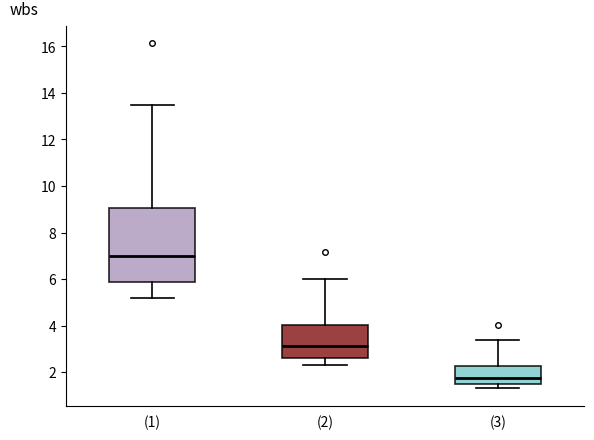

Which box has the lowest median line?

(3)